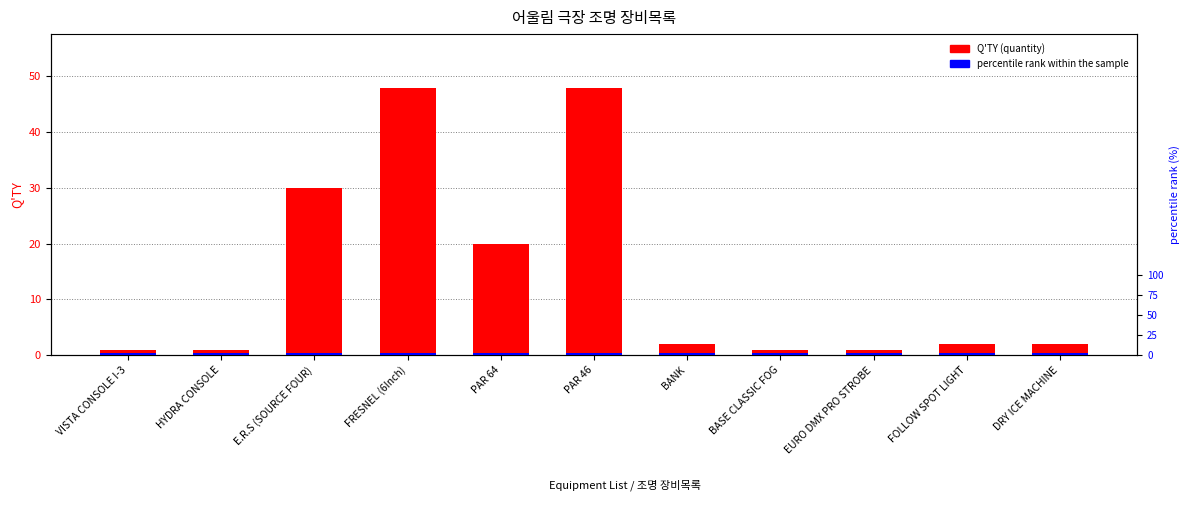

What is the difference between the highest and lowest values at BANK?

0.5